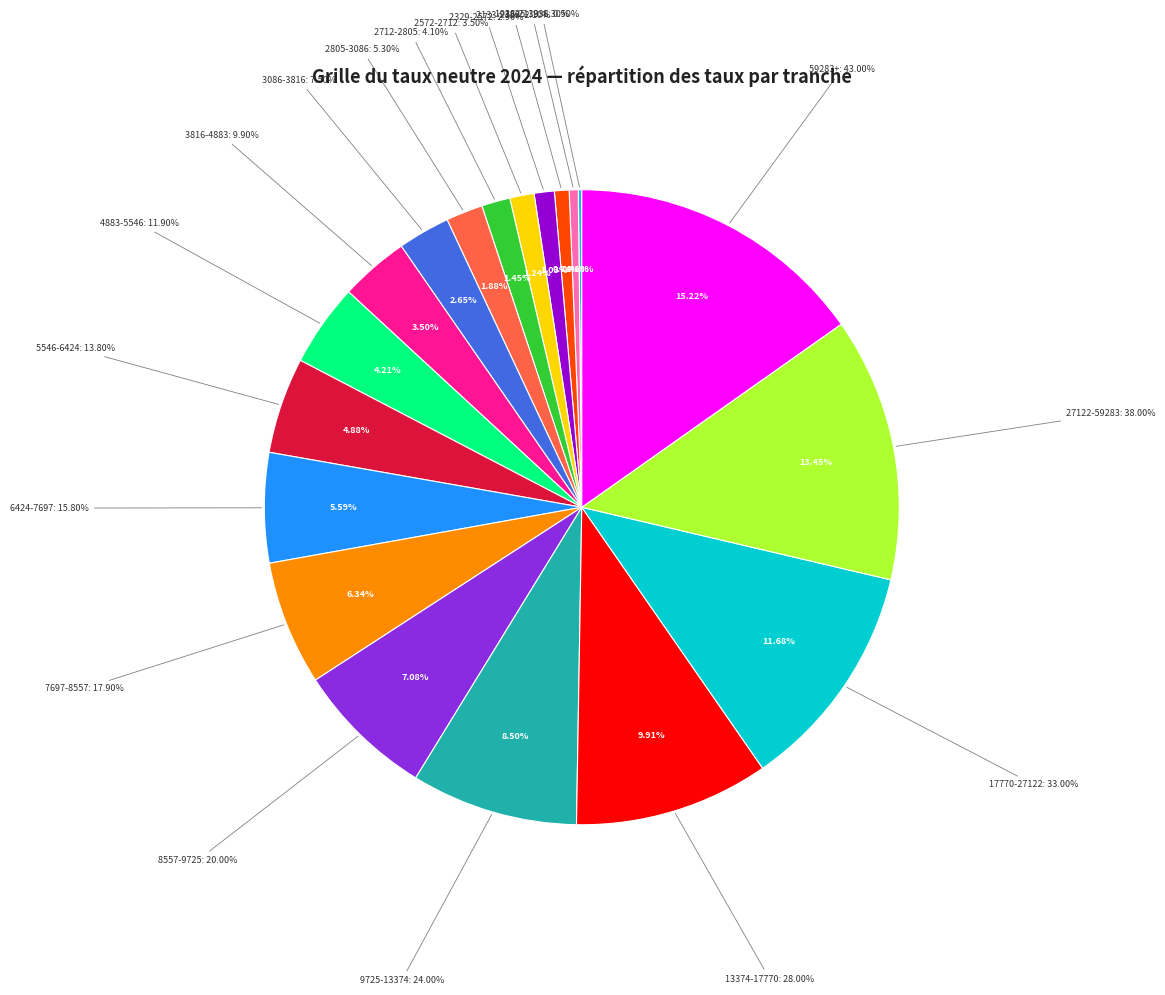

Combined, what portion of the pie is 13374-17770 and 7697-8557?

16.2%